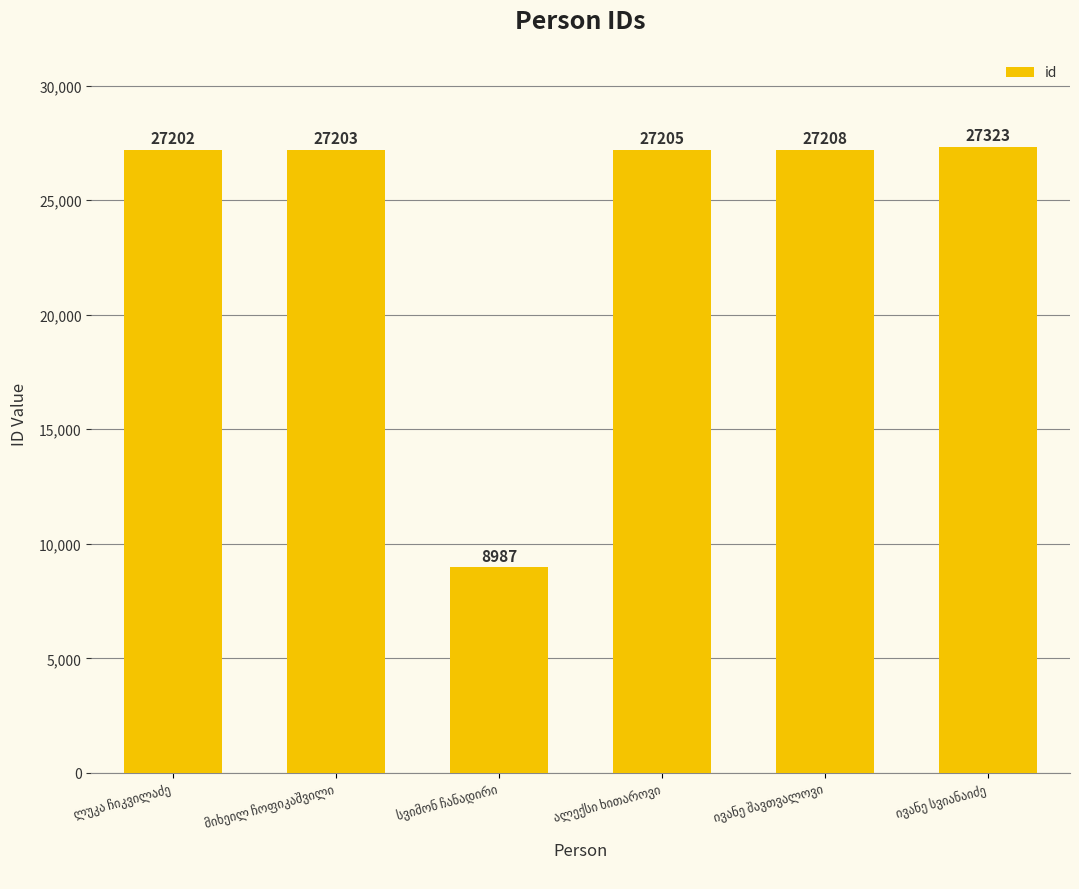

What is the value of the 3rd bar from the left?

8987